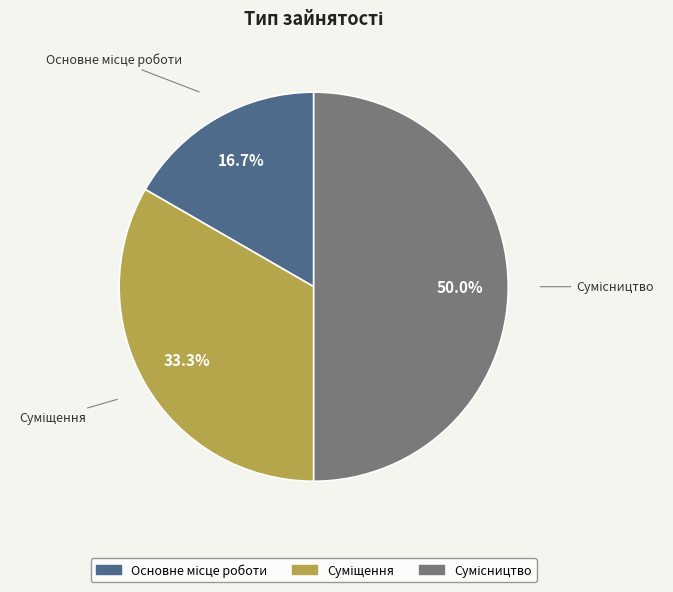

Is there a majority slice in this chart?

No